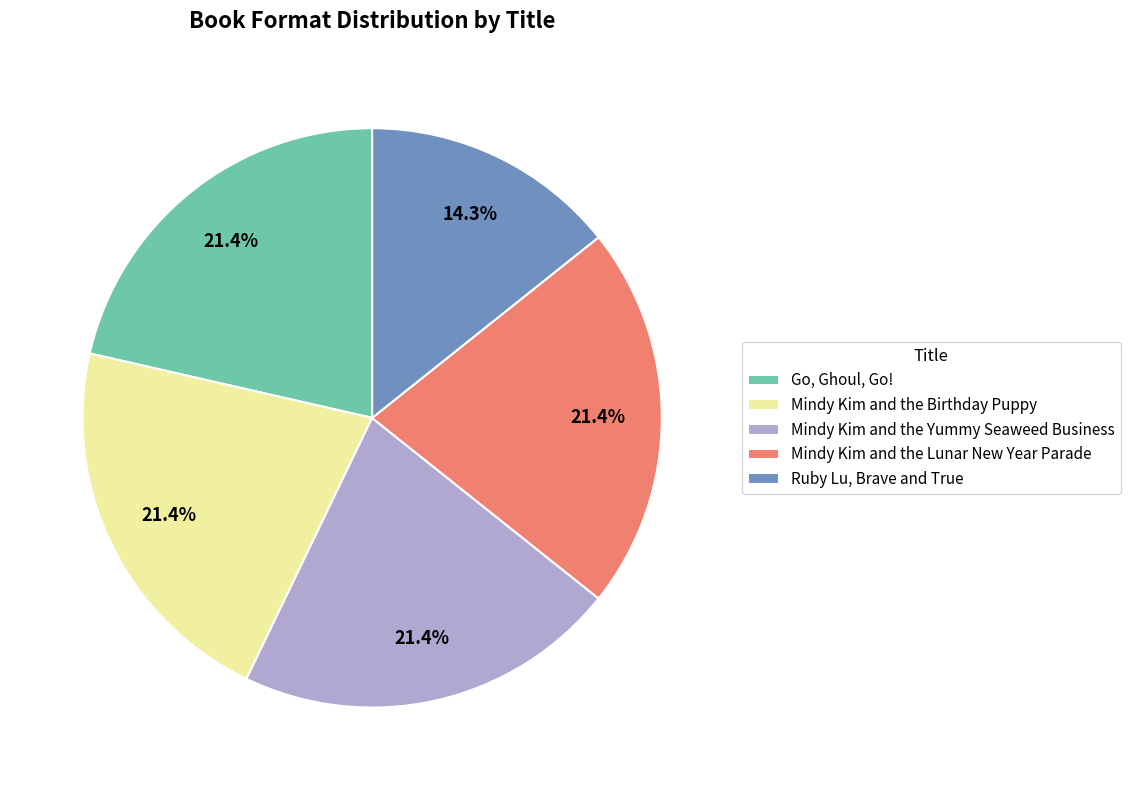

How many segments does this pie chart have?

5